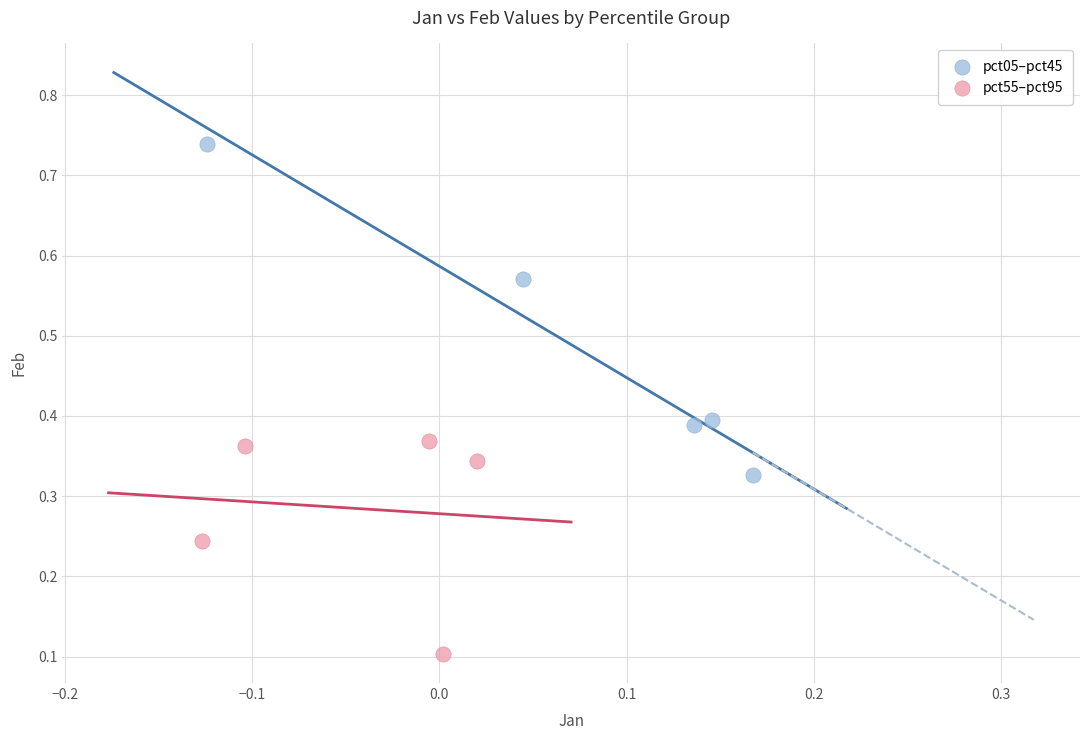

Which series contains the highest Y value?

pct05–pct45